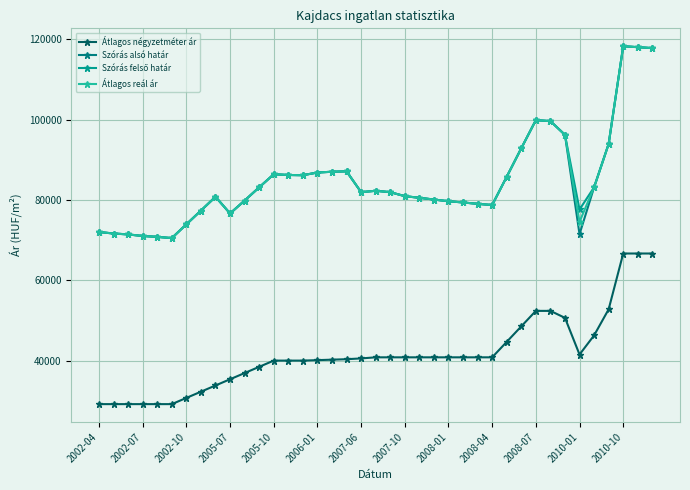

List the series in order of their peak value, highest first.

Szórás alsó határ, Szórás felső határ, Átlagos reál ár, Átlagos négyzetméter ár